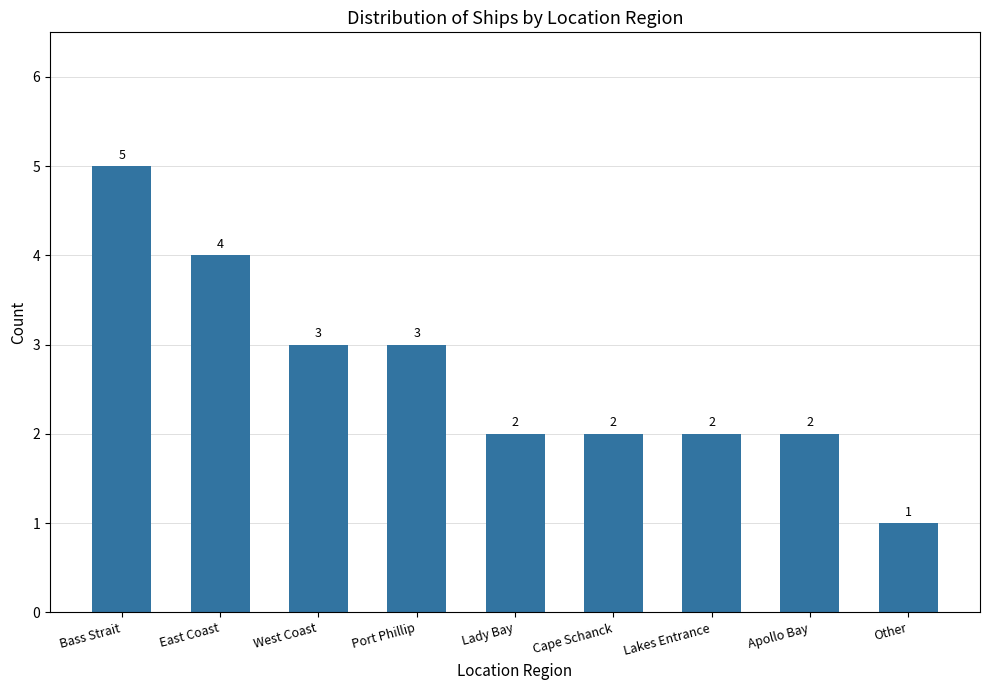

What value does the data have at Bass Strait?

5